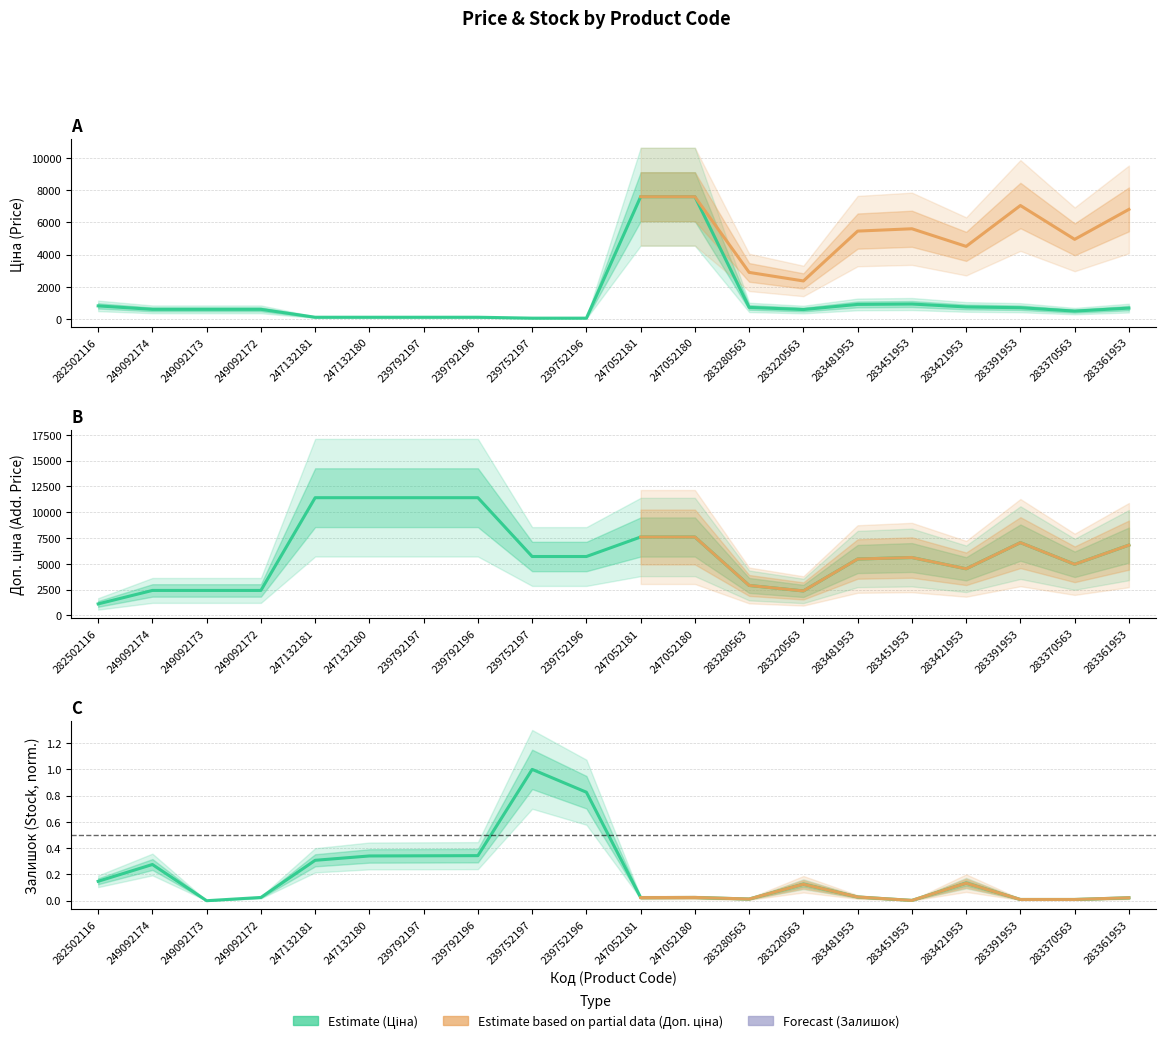

Which series has the largest total across all categories?

Доп. ціна